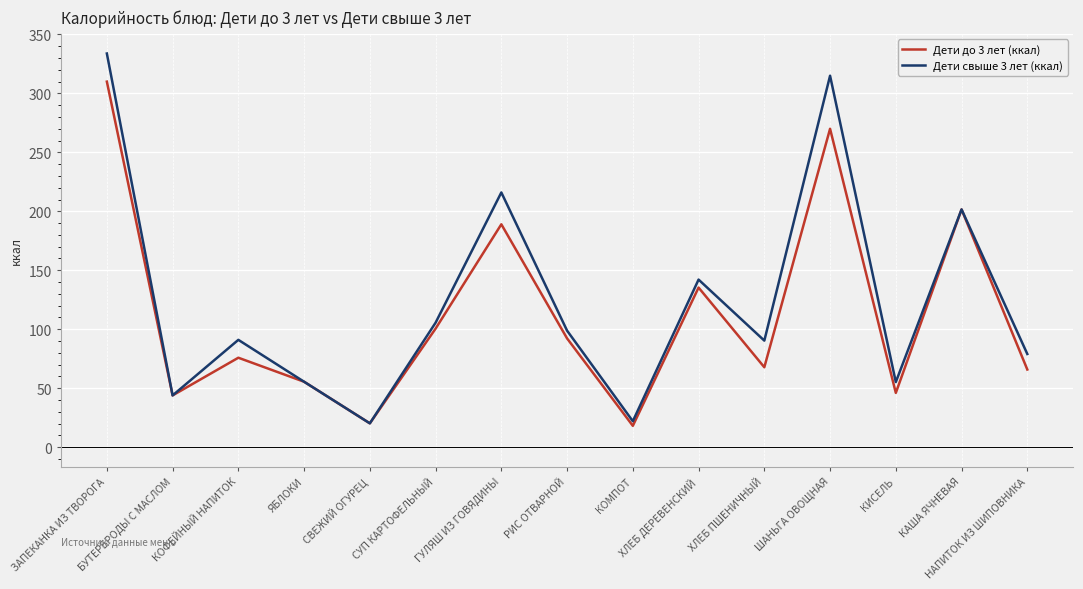

What is the spread (max minus min) of values at СУП КАРТОФЕЛЬНЫЙ?

5.0